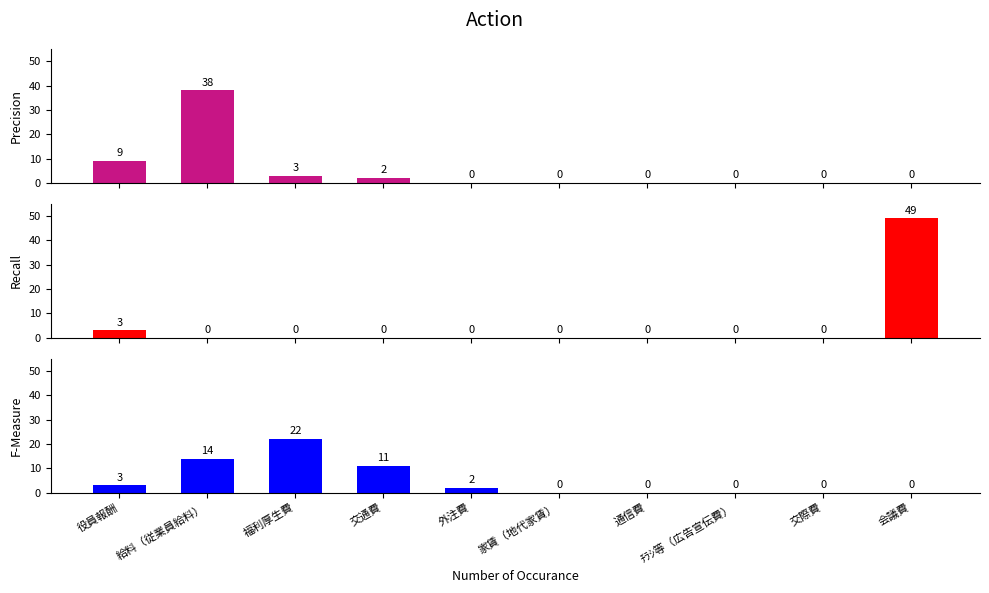

Which series has the largest total across all categories?

Precision